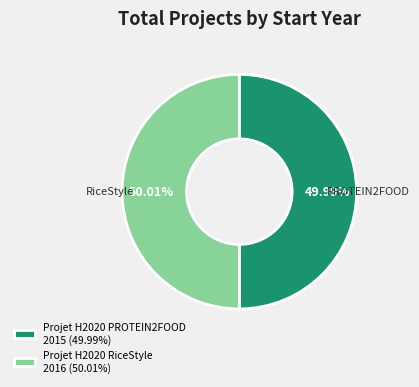

Is it true that Projet H2020 RiceStyle is 50% of the pie?

True